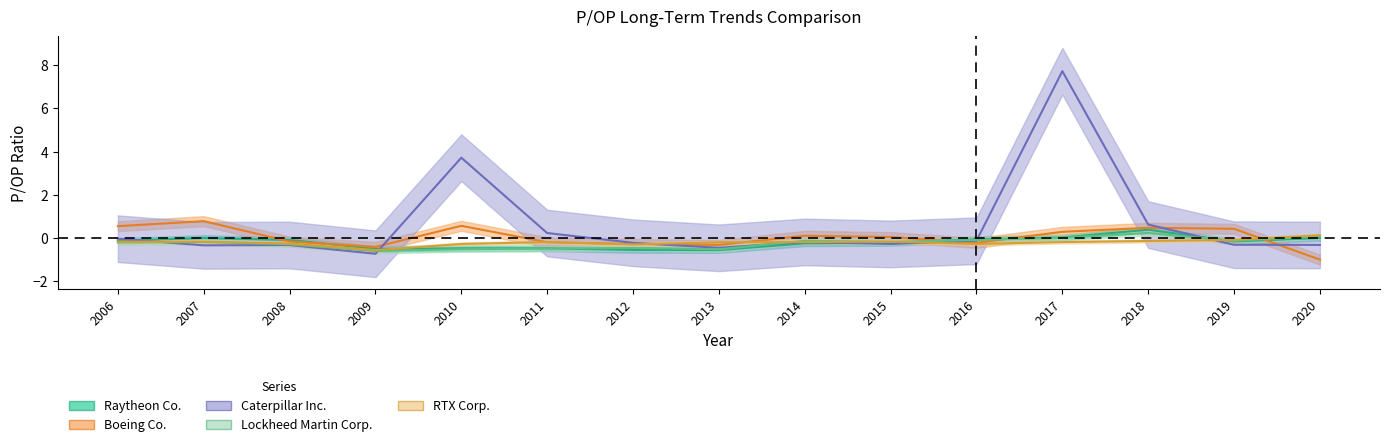

True or false: Boeing Co. has more than 2 interior local peaks.

True